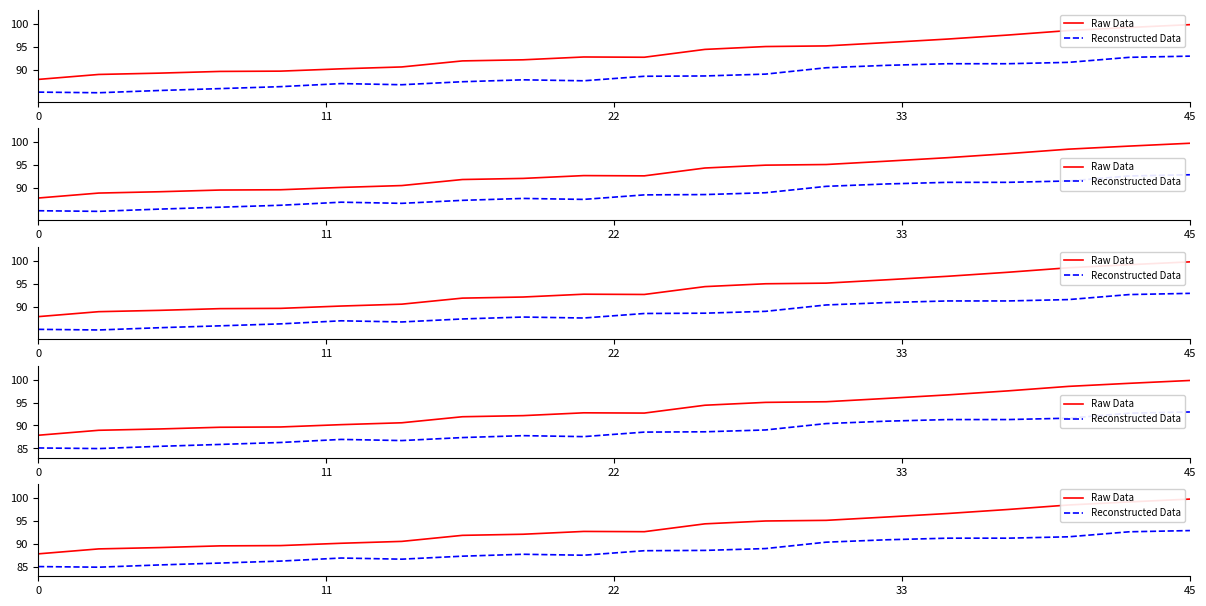

Is the value of Reconstructed Data at 22 greater than the value of Raw Data at 16?

No